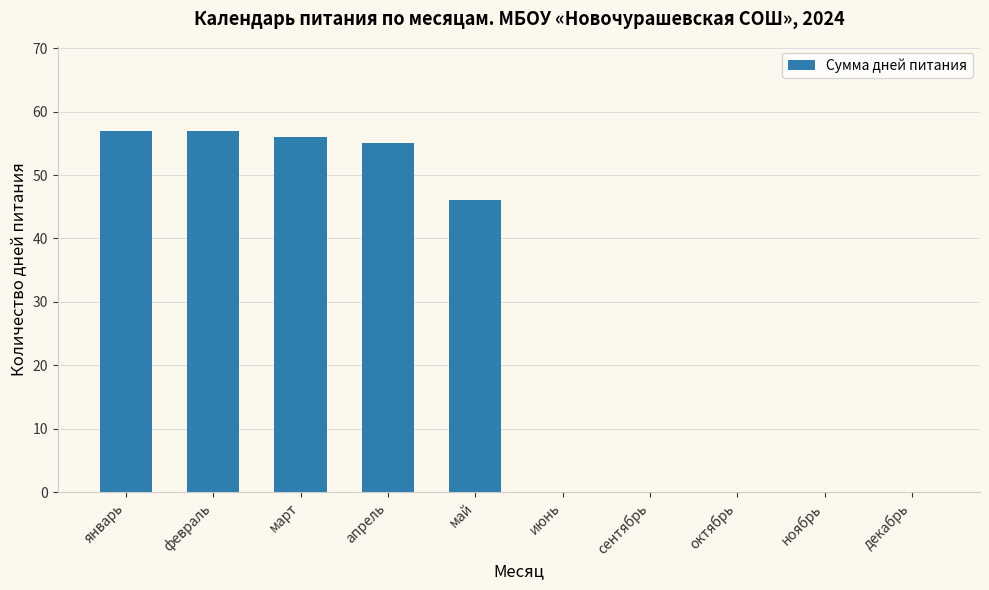

What is the sum of all values?

271